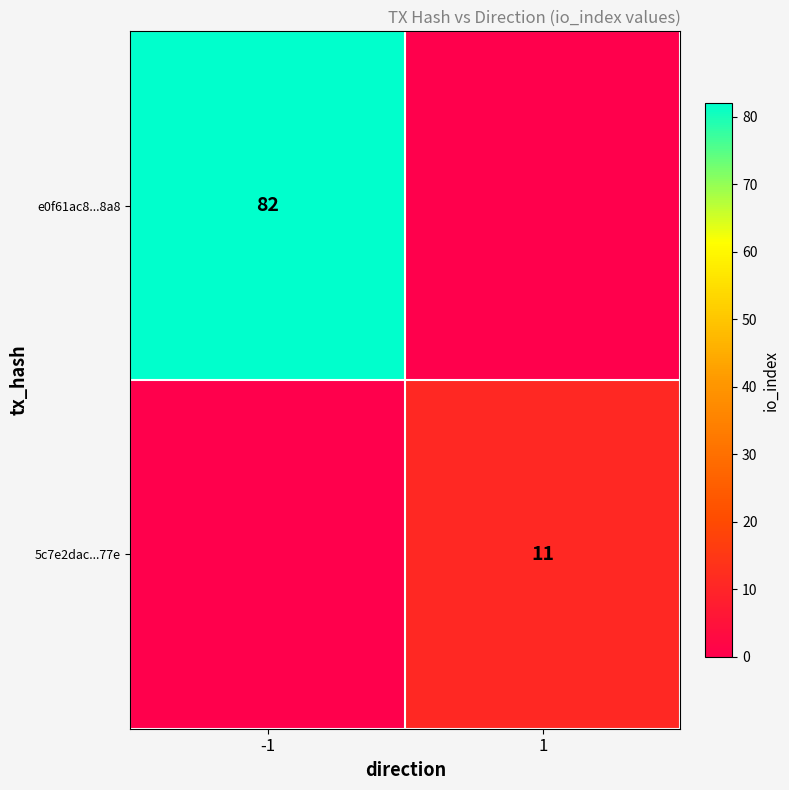

The 5c7e2dac...77e series shows 11 at 1. True or false?

True